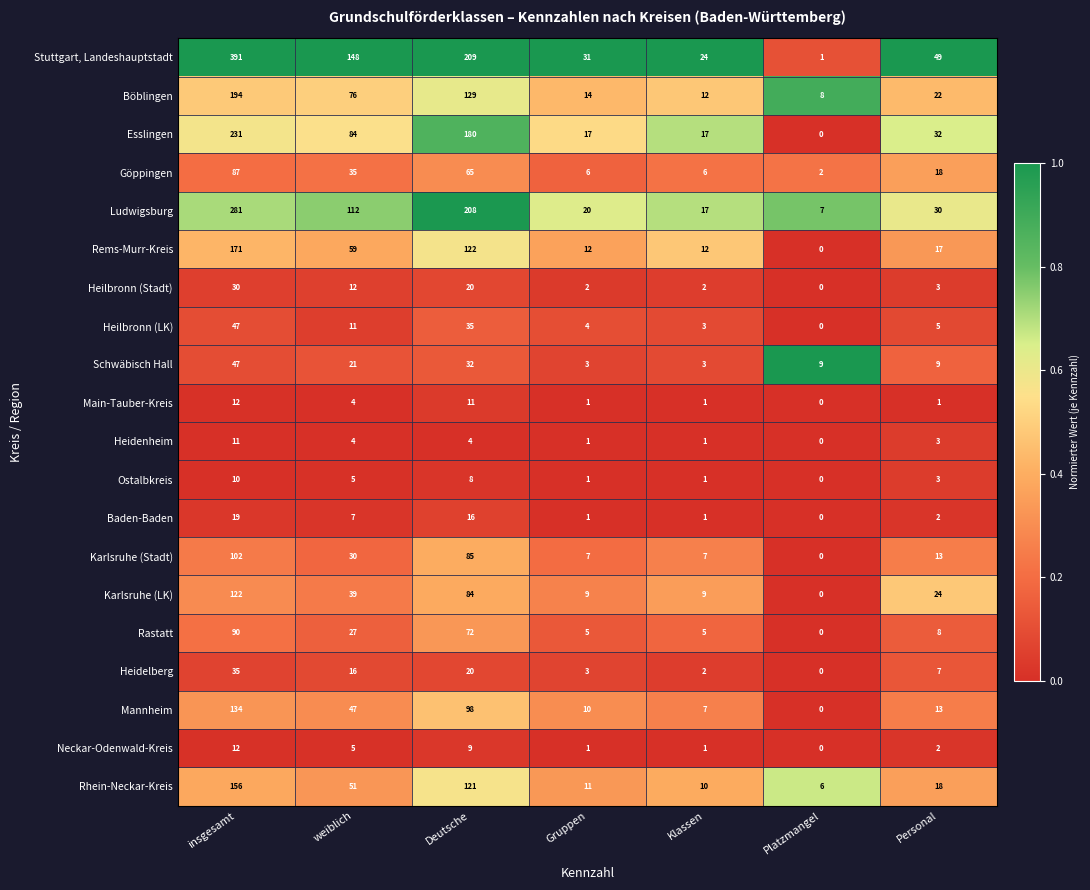

Is it true that Heidenheim equals 3 at Personal?

True